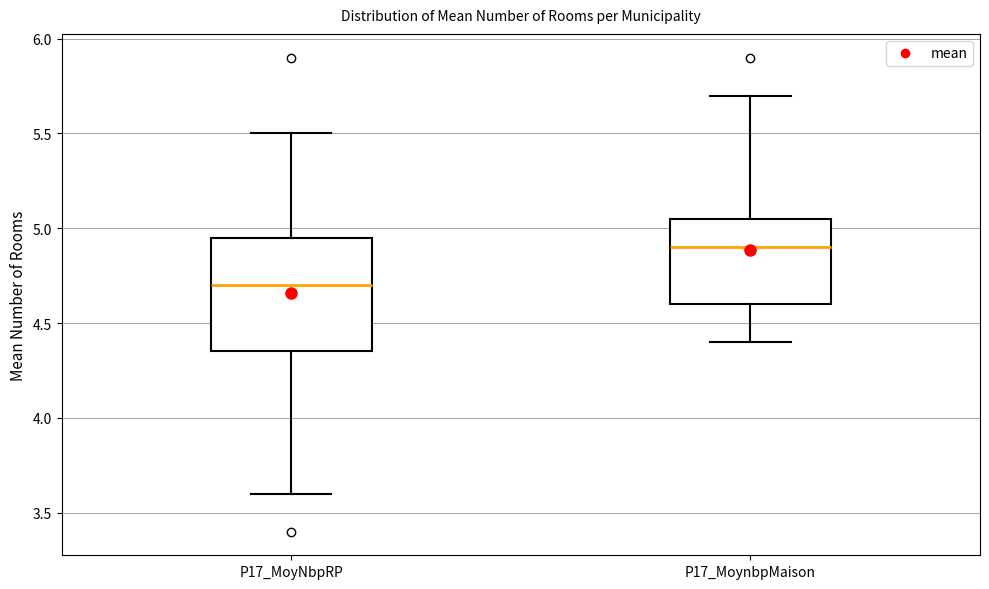

Where does the median line of the box for P17_MoyNbpRP sit on the y-axis? The values are not printed on the chart, so give them approximately, as read against the axis.

4.70